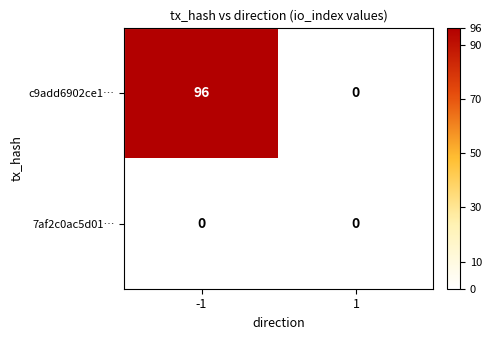

What is the difference between the maximum and minimum values in the c9add6902ce1… series?

96